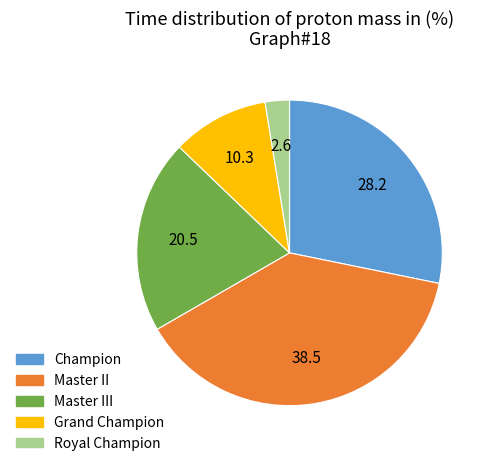

Approximately how many times larger is the value at Royal Champion compared to Champion?

0.1